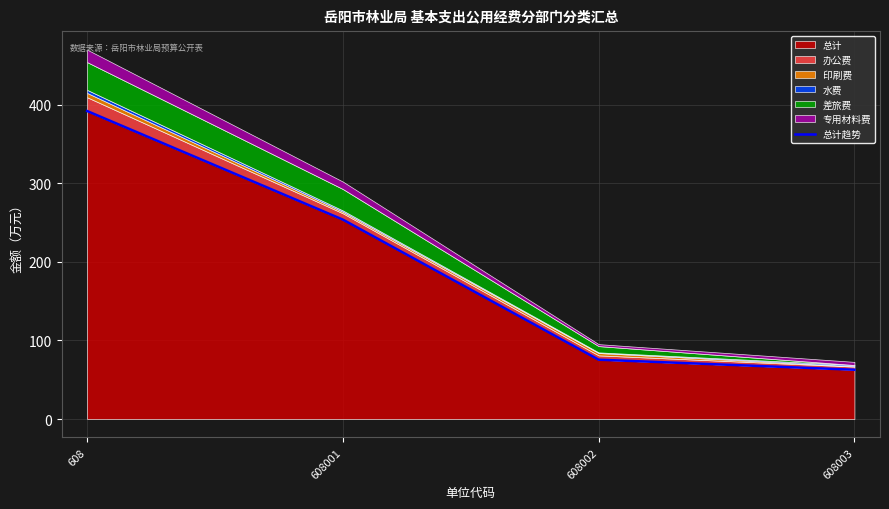

The chart shows a value of 30.5 at 608003. True or false?

False